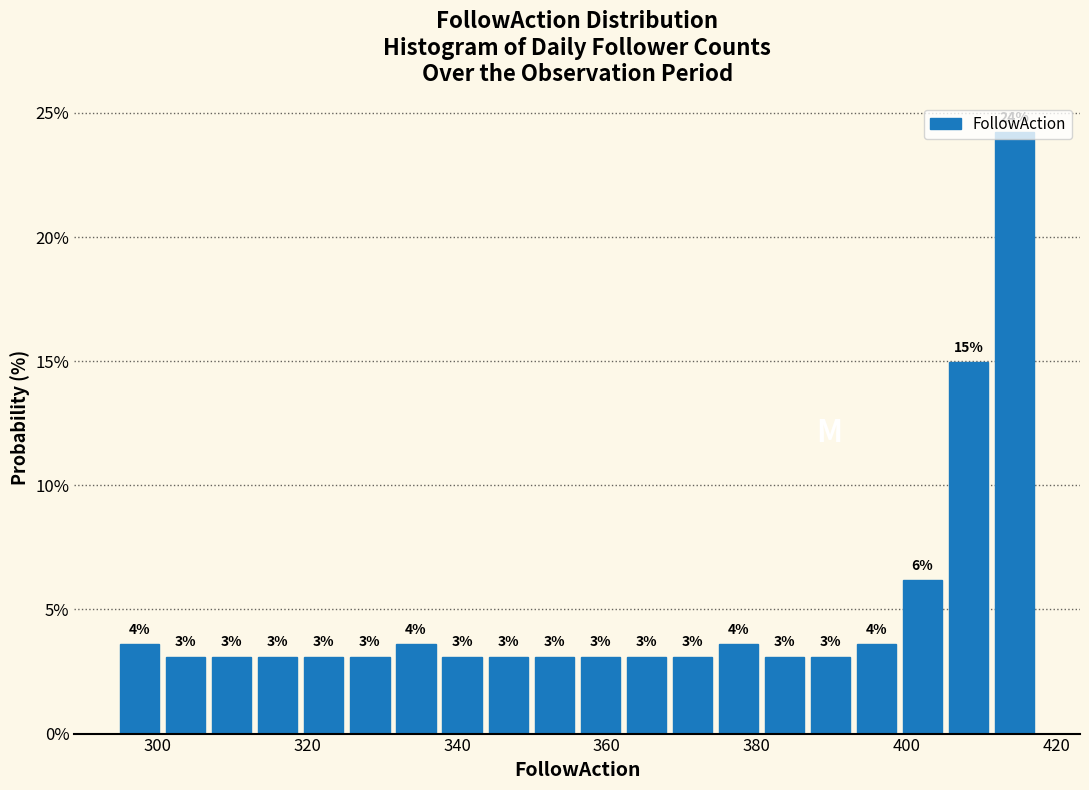

Read against the x-axis, roughly where is the centre of the tallest bar?

414